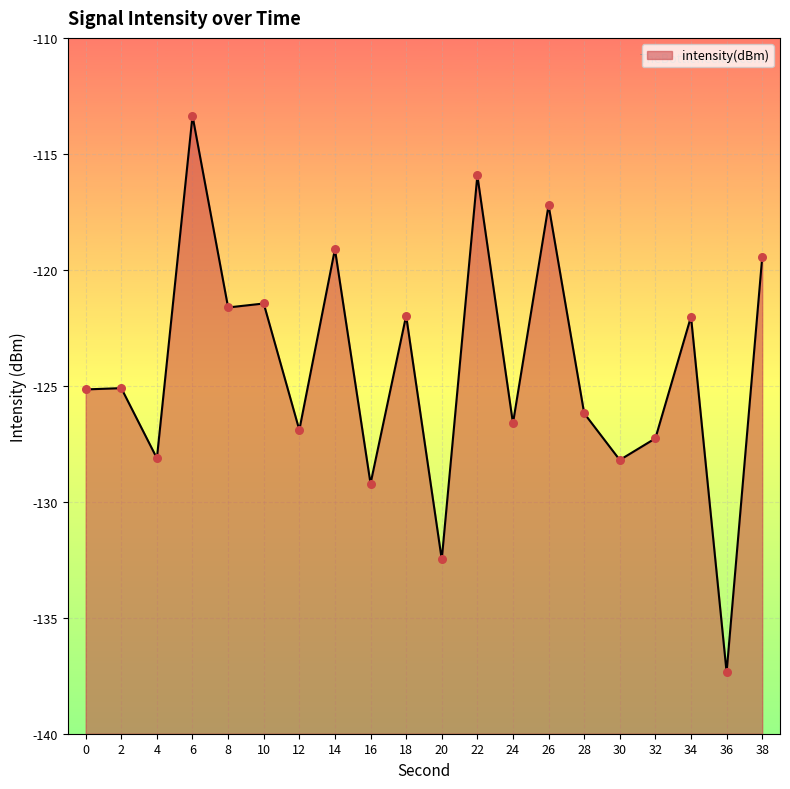

What is the change in value from 2 to 36?

-12.2